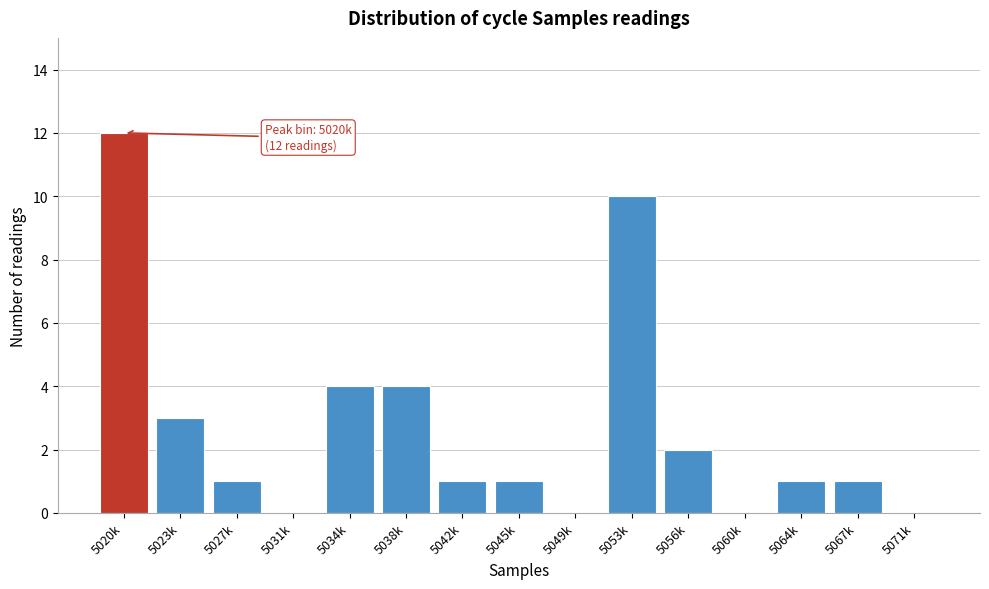

Reading right to left, transcribe all the data shown in this chart.

5071k=0	5067k=1	5064k=1	5060k=0	5056k=2	5053k=10	5049k=0	5045k=1	5042k=1	5038k=4	5034k=4	5031k=0	5027k=1	5023k=3	5020k=12